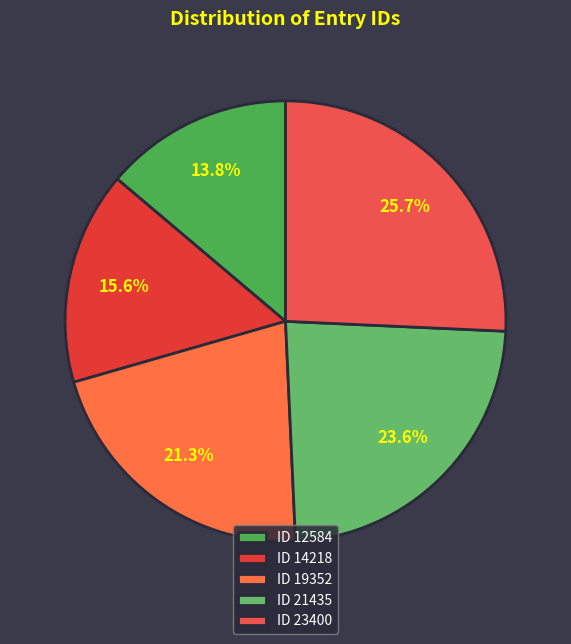

What is the smallest slice in the pie chart?

ID 12584